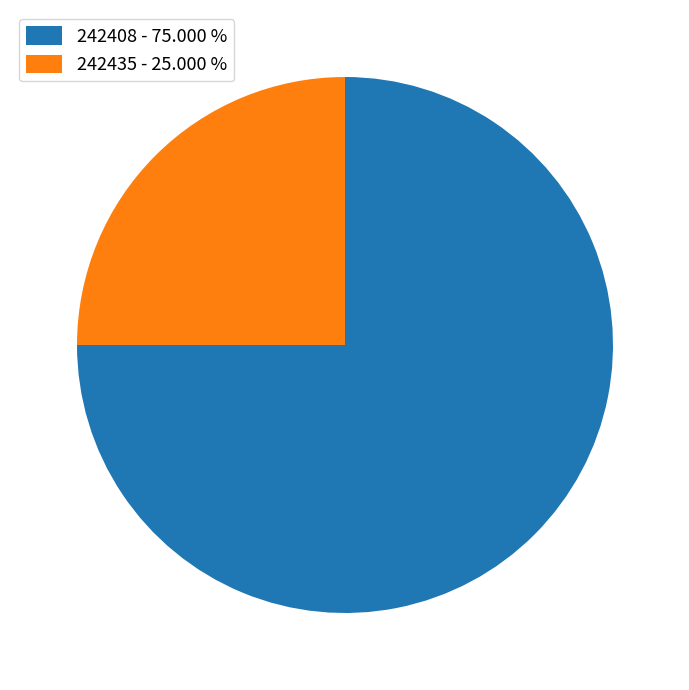

Rank the categories by value from highest to lowest.

242408, 242435